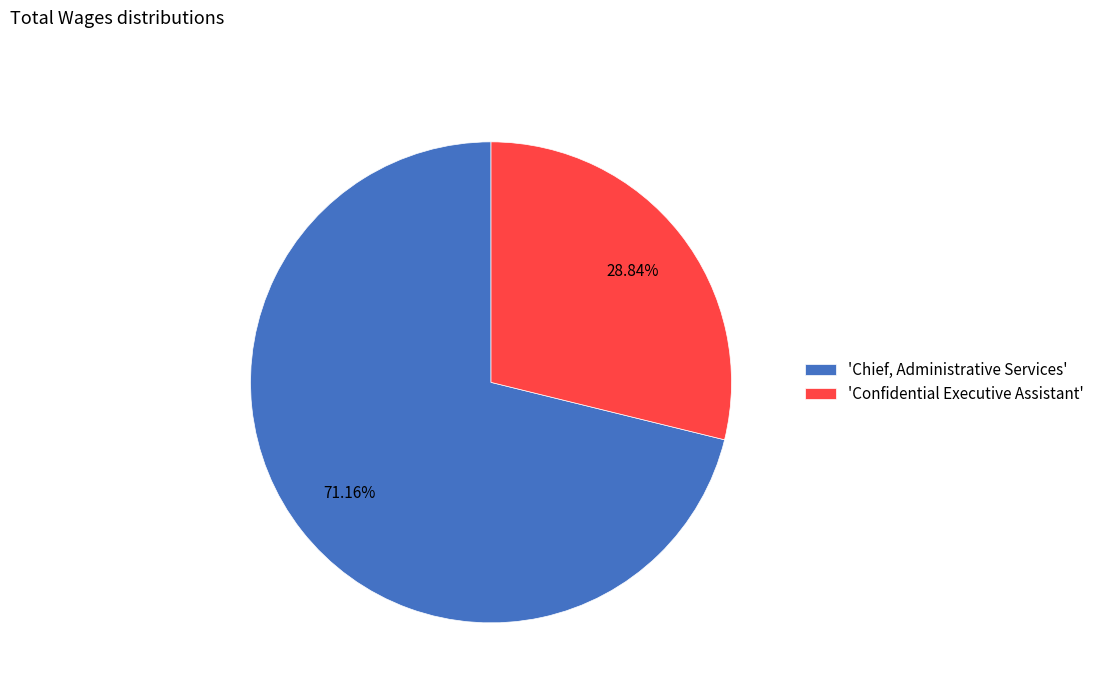

Which slice represents more than half of the pie?

'Chief, Administrative Services'